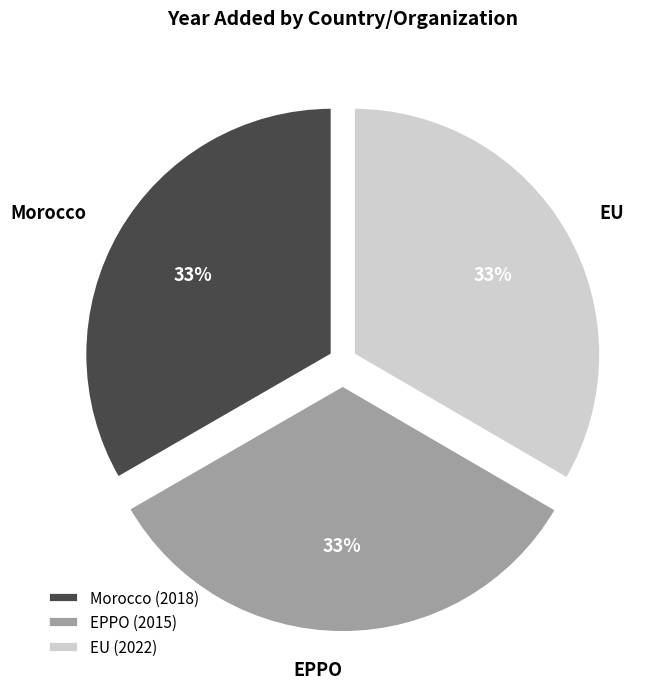

Is the sum of EPPO (2015) and Morocco (2018) greater than half?

Yes